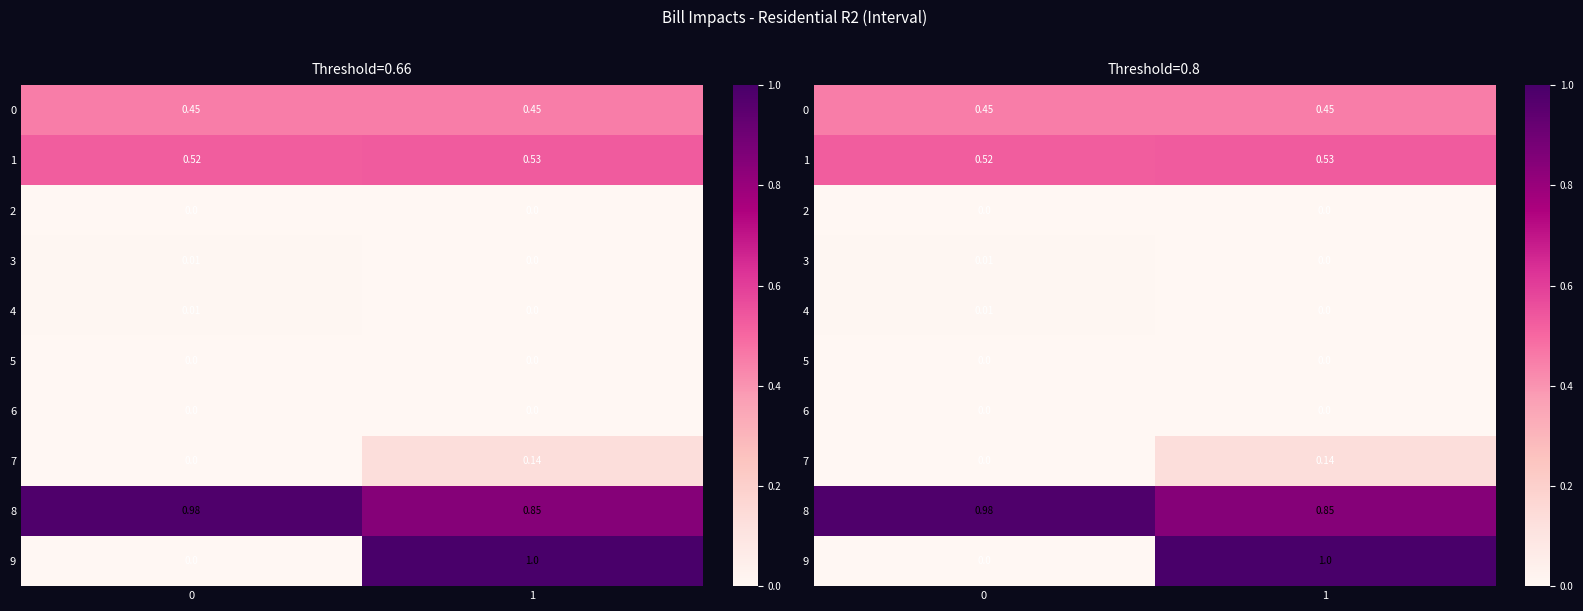

Which series has the widest spread of values?

9